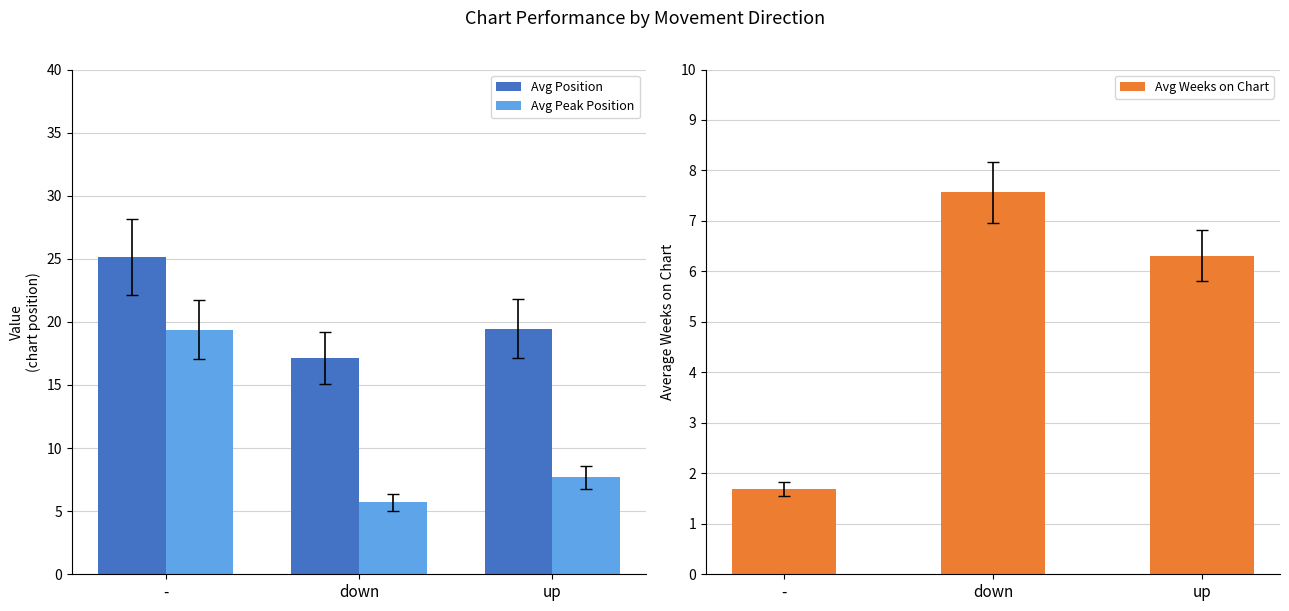

What are all the series names shown in the legend?

Avg Position, Avg Peak Position, Avg Weeks on Chart